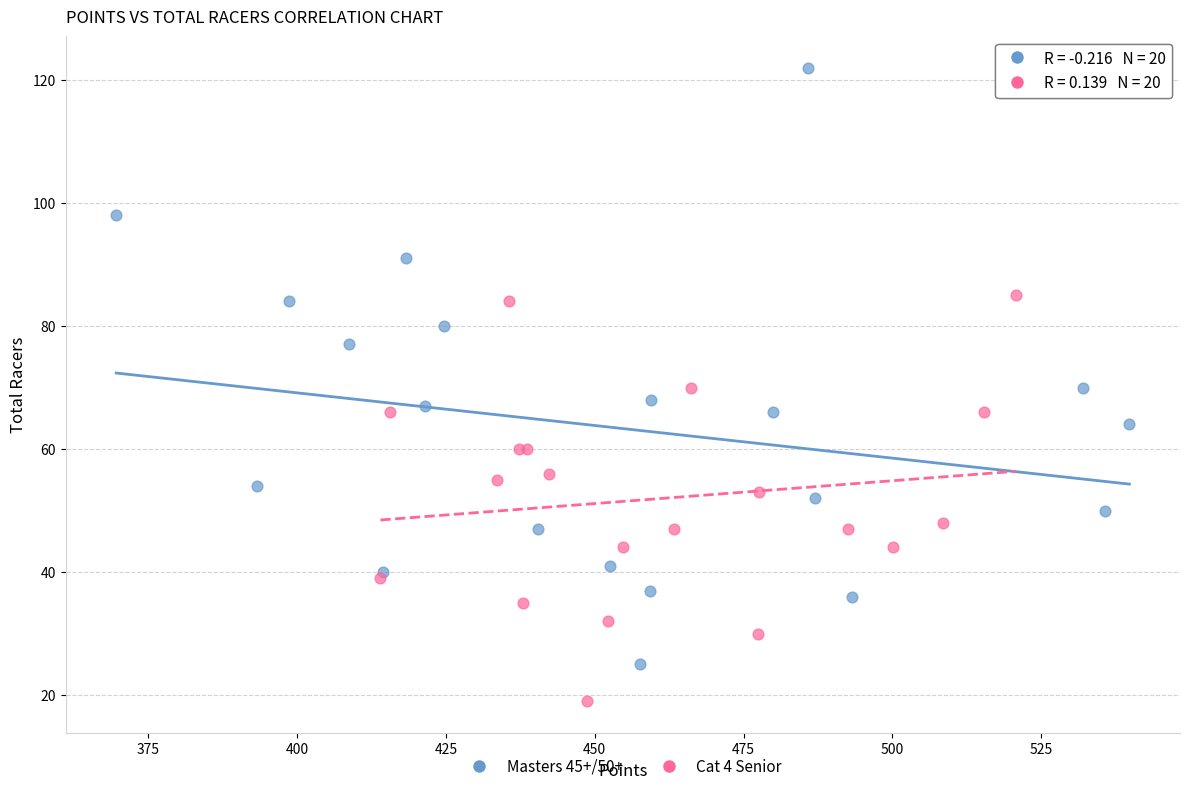

Which series contains the highest Y value?

Masters 45+/50+